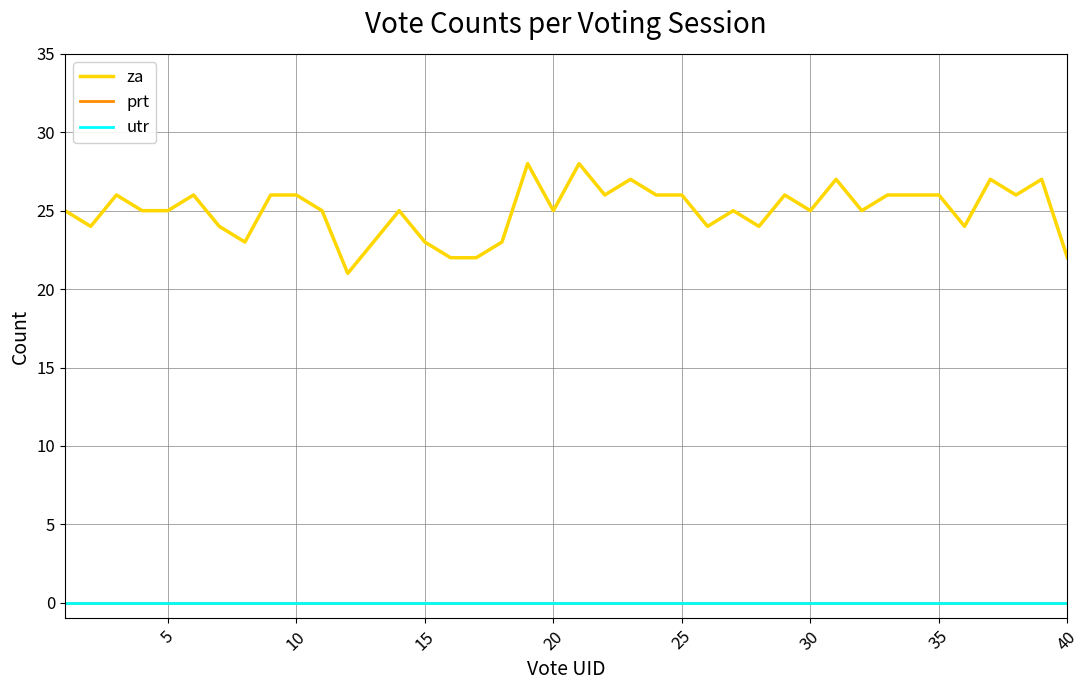

Does the chart have visible grid lines?

Yes